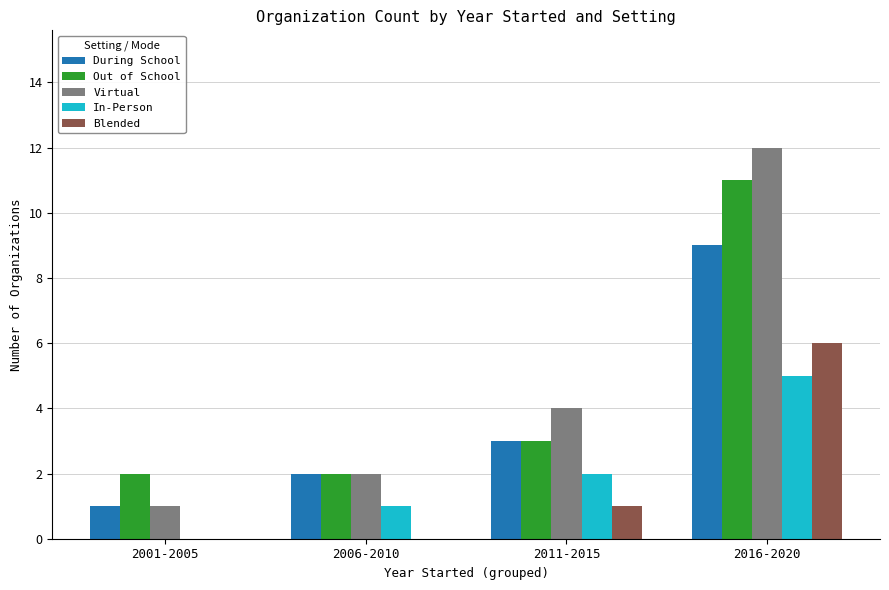

What is the greatest value displayed?

12